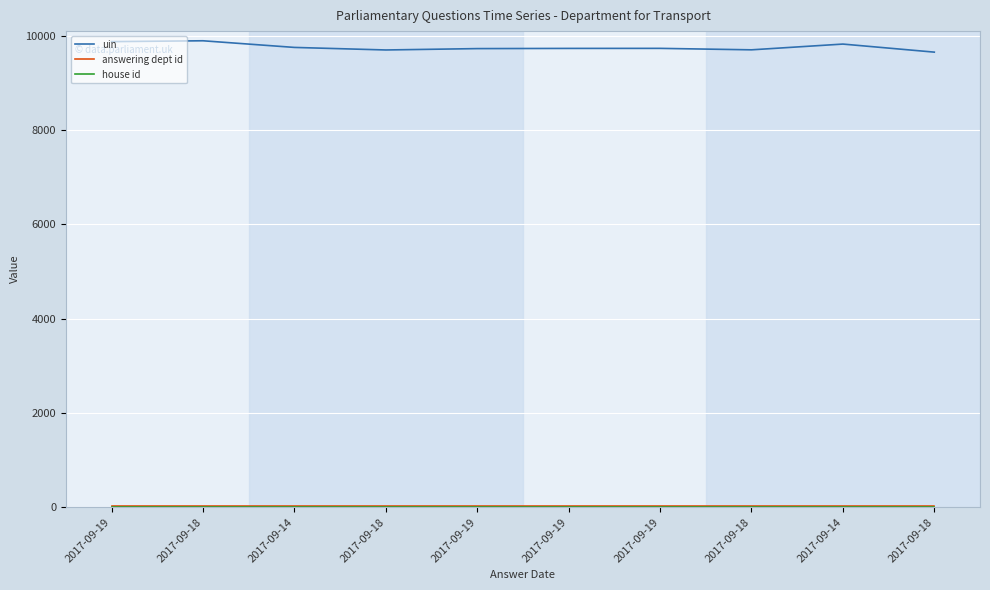

What is the total value across all series at 2017-09-18?

9923